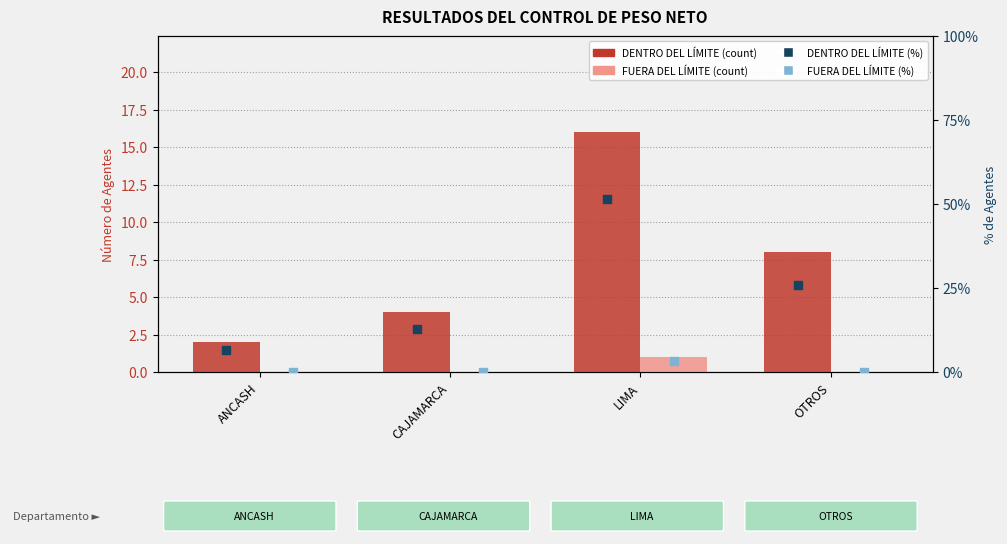

At which category is the sum across all series the highest?

LIMA